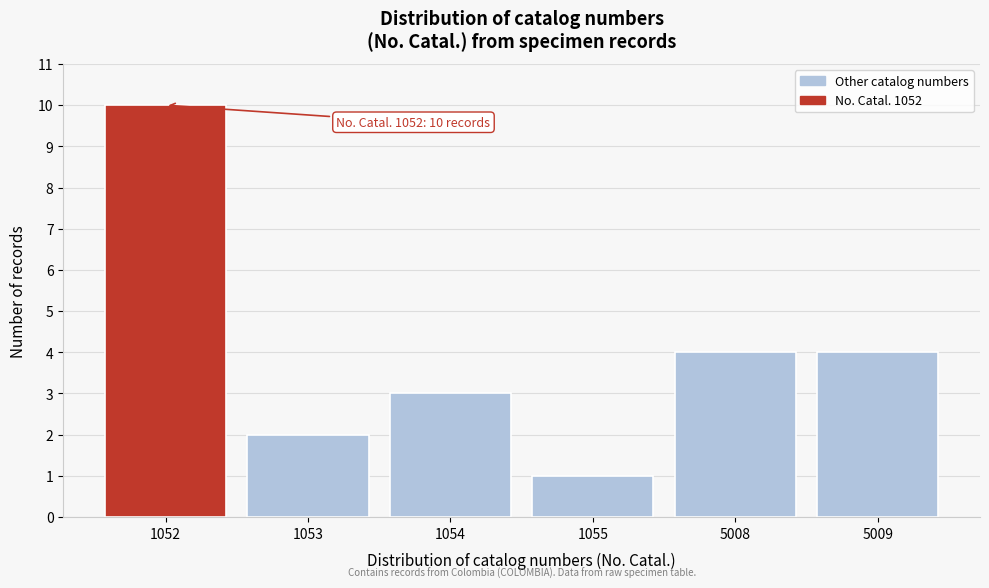

Reading left to right, transcribe all the data shown in this chart.

1052=10	1053=2	1054=3	1055=1	5008=4	5009=4